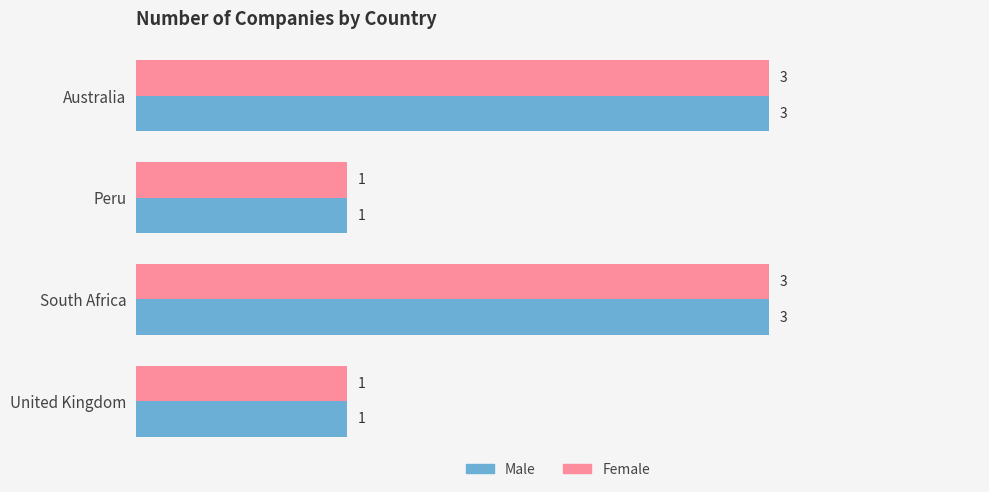

What is the difference between the second highest and second lowest values in the Male series?

2